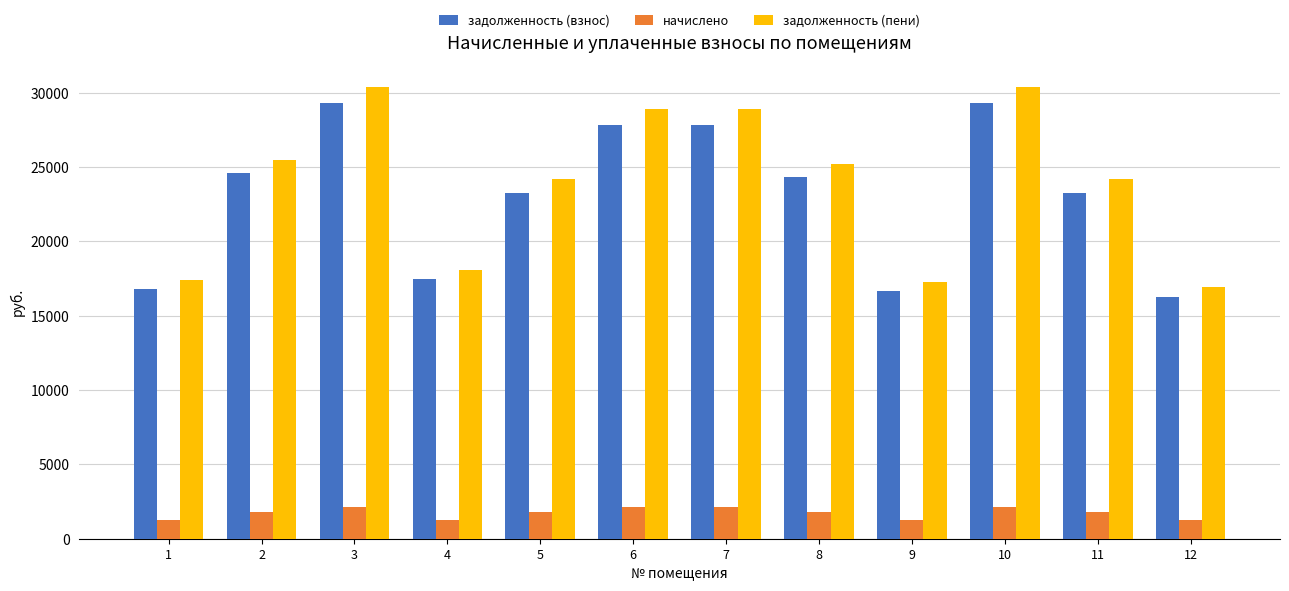

The value of задолженность (пени) at 11 is 24181.0. True or false?

True